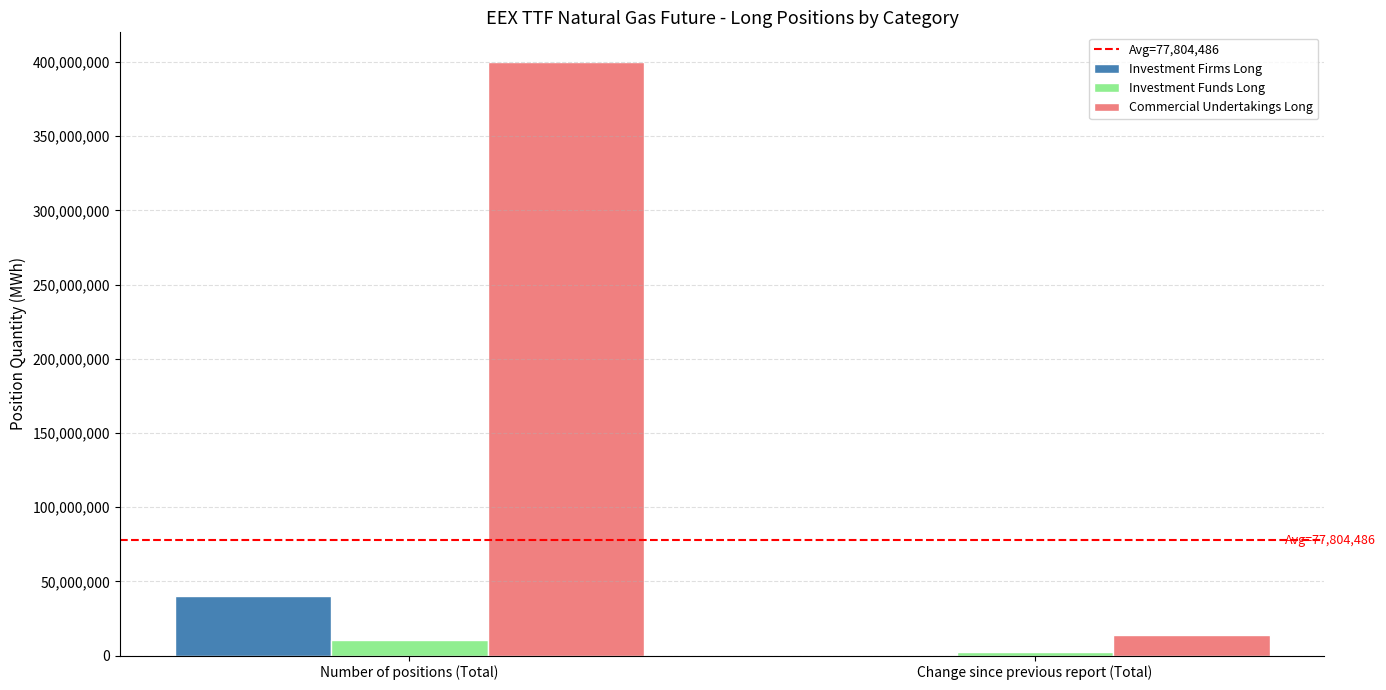

Are the bars horizontal?

No